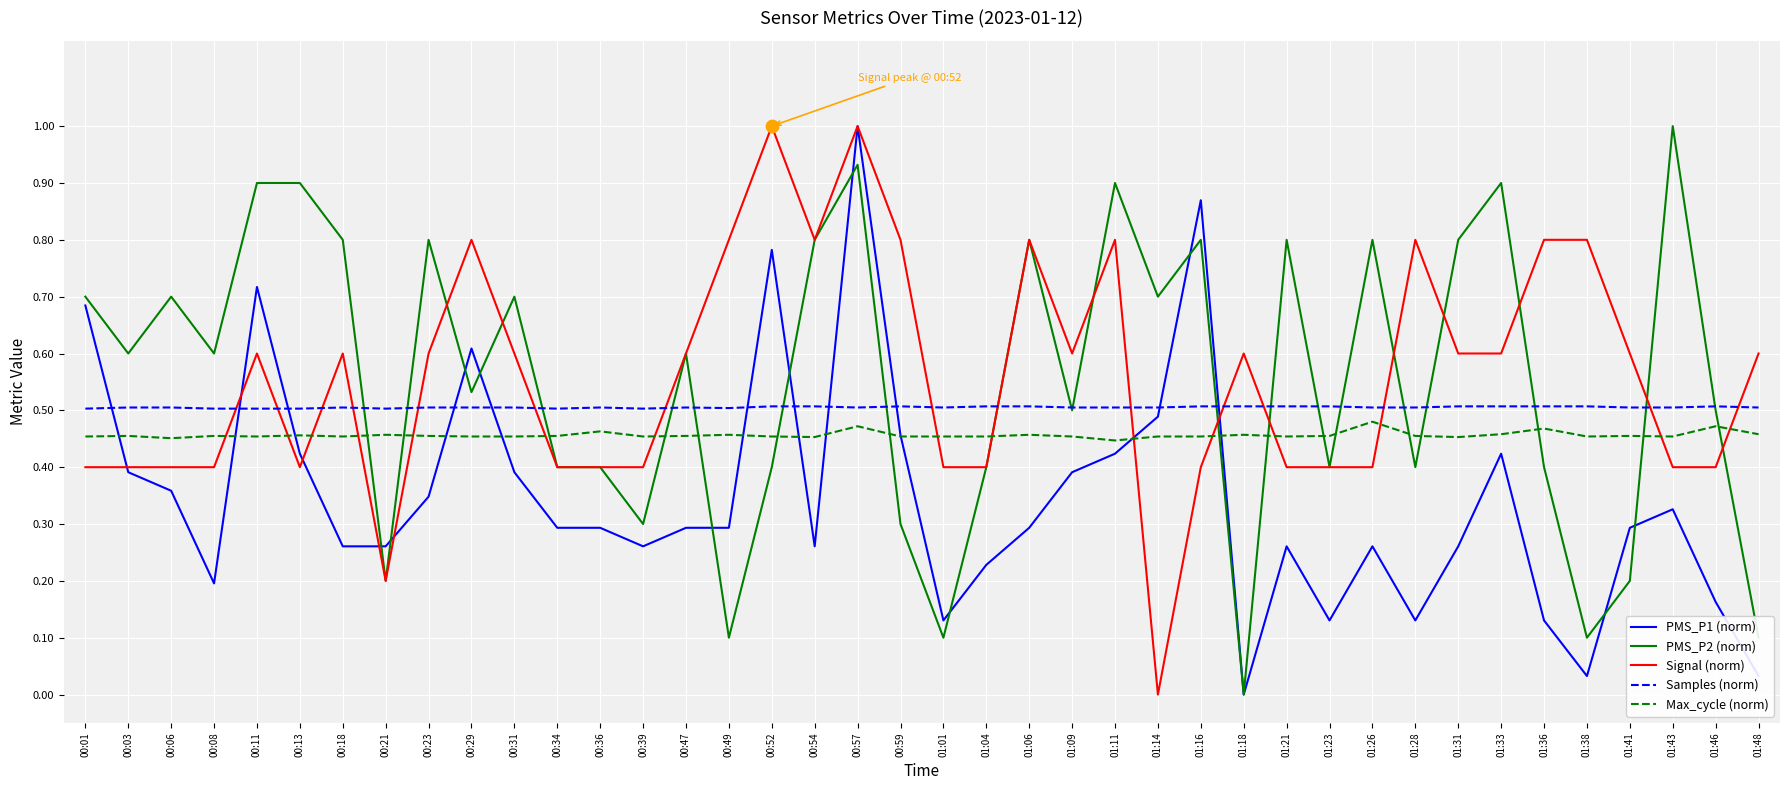

Between 00:01 and 00:36, which series saw the biggest shift?

PMS_P1 (norm)